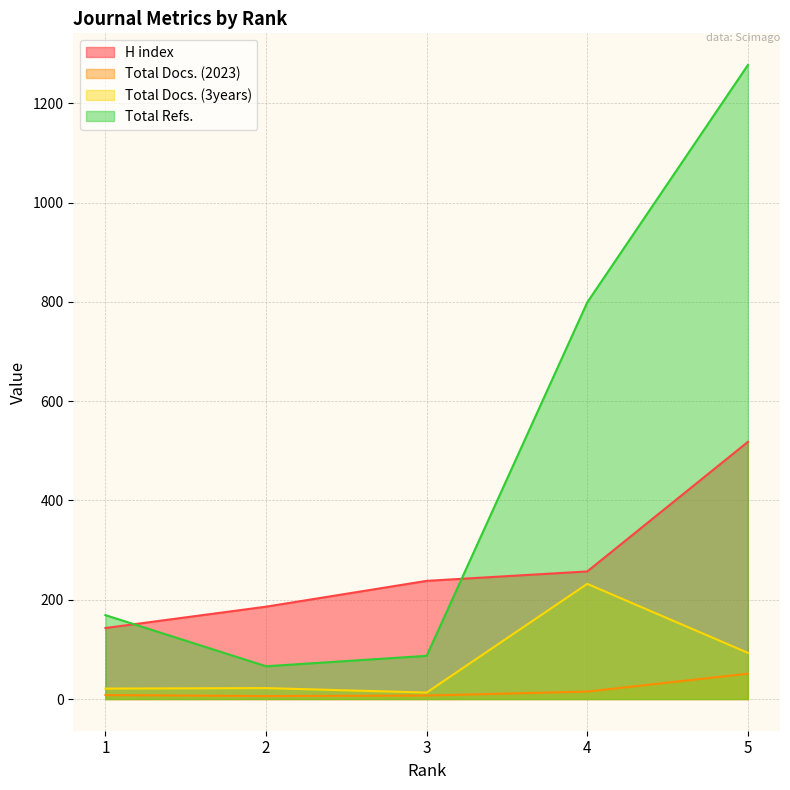

The Total Refs. series shows 125 at 3. True or false?

False